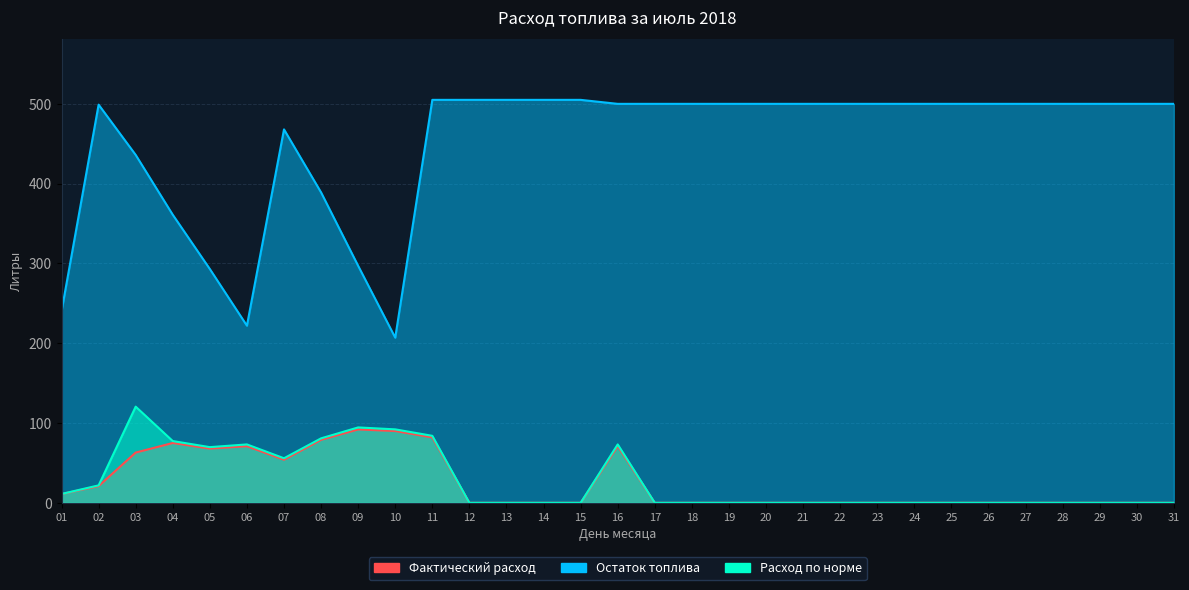

Between 26 and 15, which is larger?

26